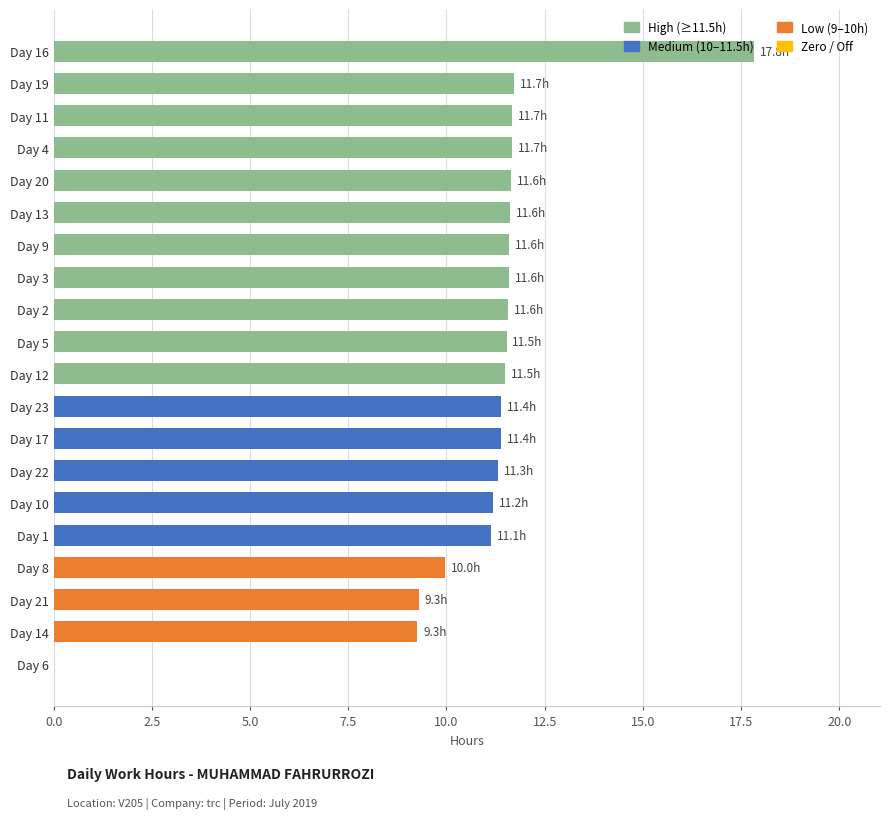

Does the chart contain stacked bars?

No